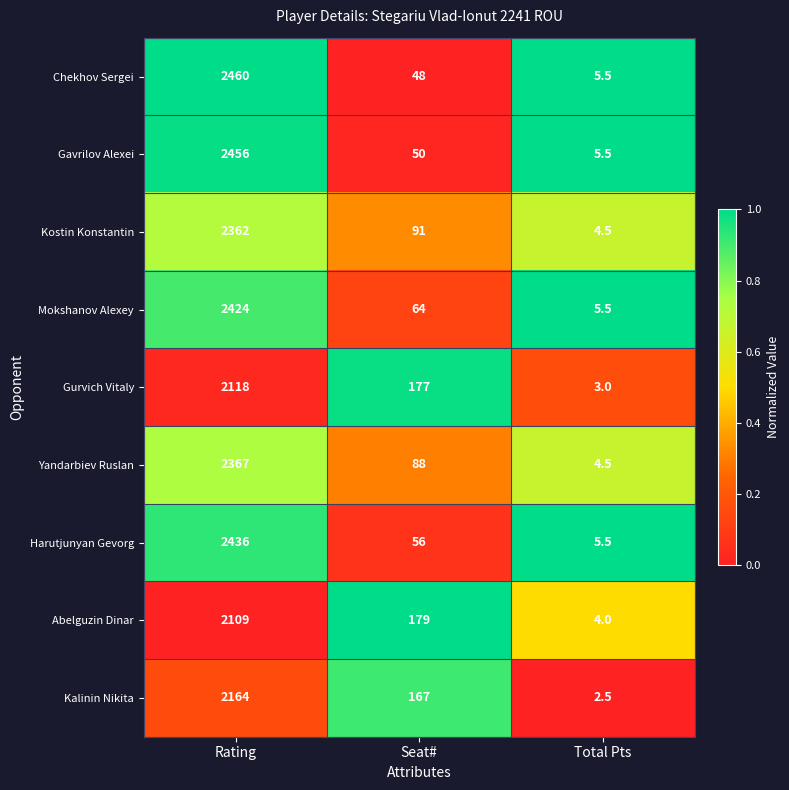

At which category is the sum across all series the highest?

Rating